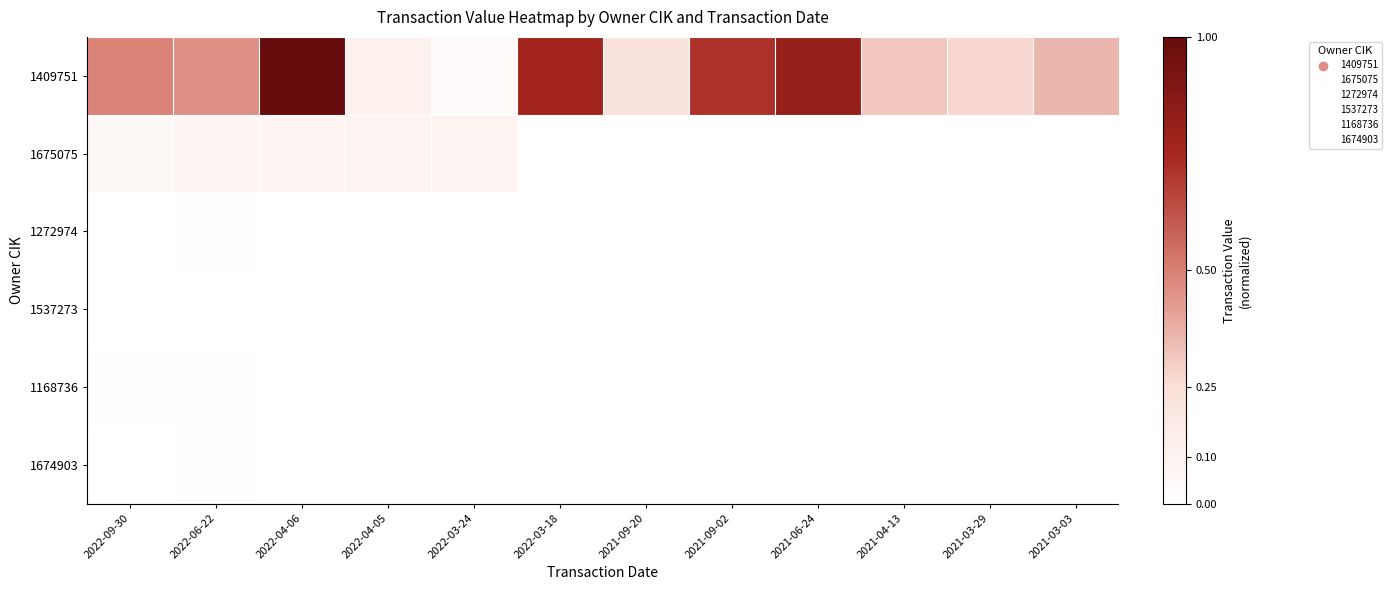

At how many categories does at least one series exceed 0?

12